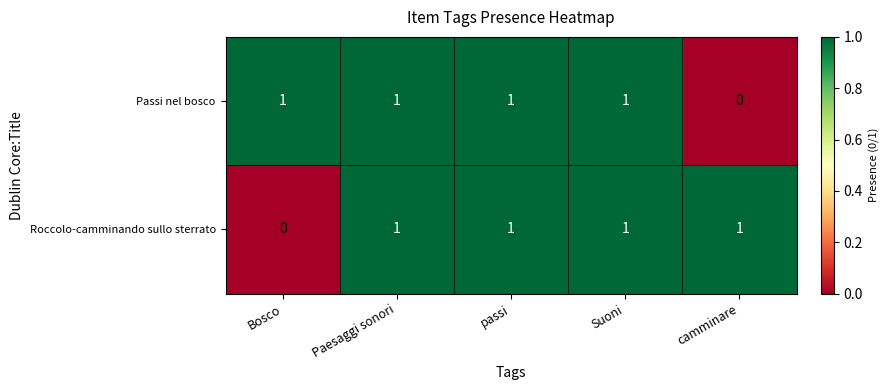

Reading left to right, extract all data points from this chart.

Passi nel bosco: 1	1	1	1	0
Roccolo-camminando sullo sterrato: 0	1	1	1	1